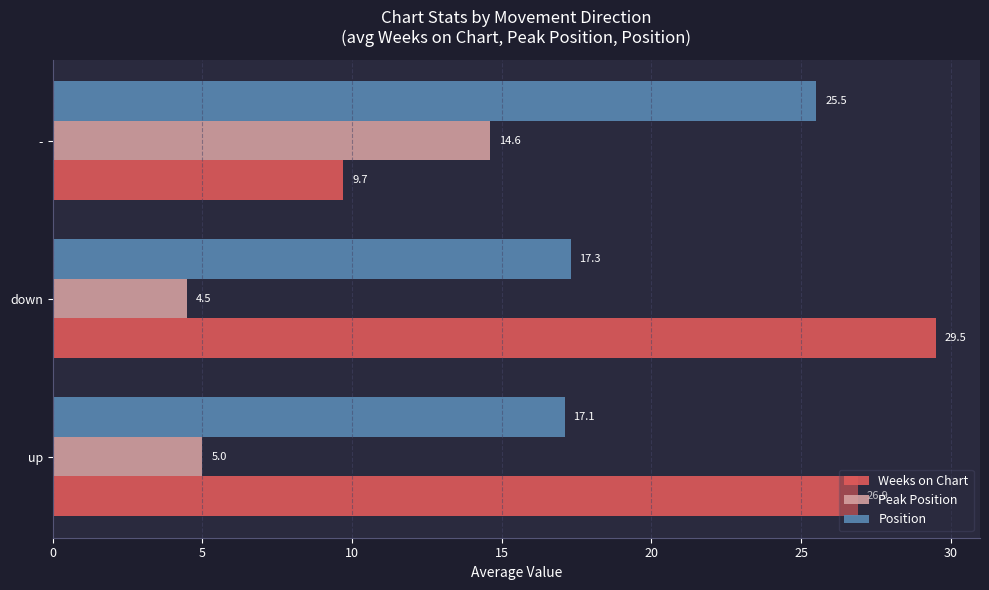

What are all the series names shown in the legend?

Weeks on Chart, Peak Position, Position